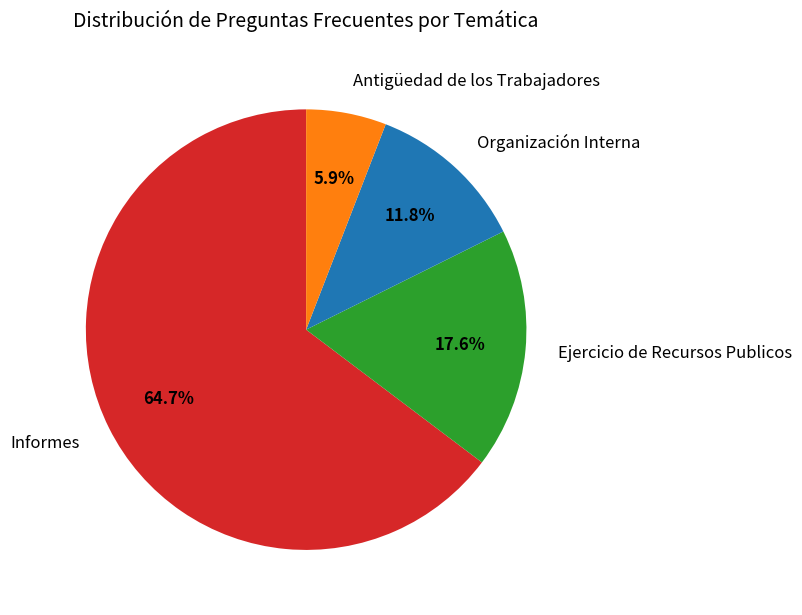

To the nearest percent, what is the combined percentage of Antigüedad de los Trabajadores and Organización Interna?

18%